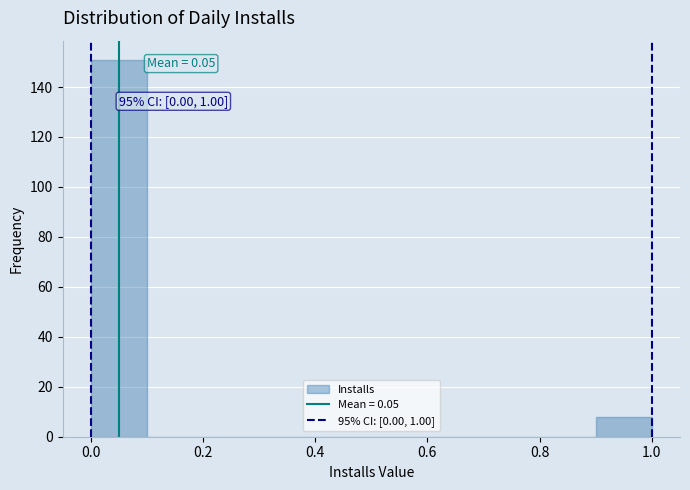

Over which range of the x-axis is the bar tallest?

0.0 to 0.1